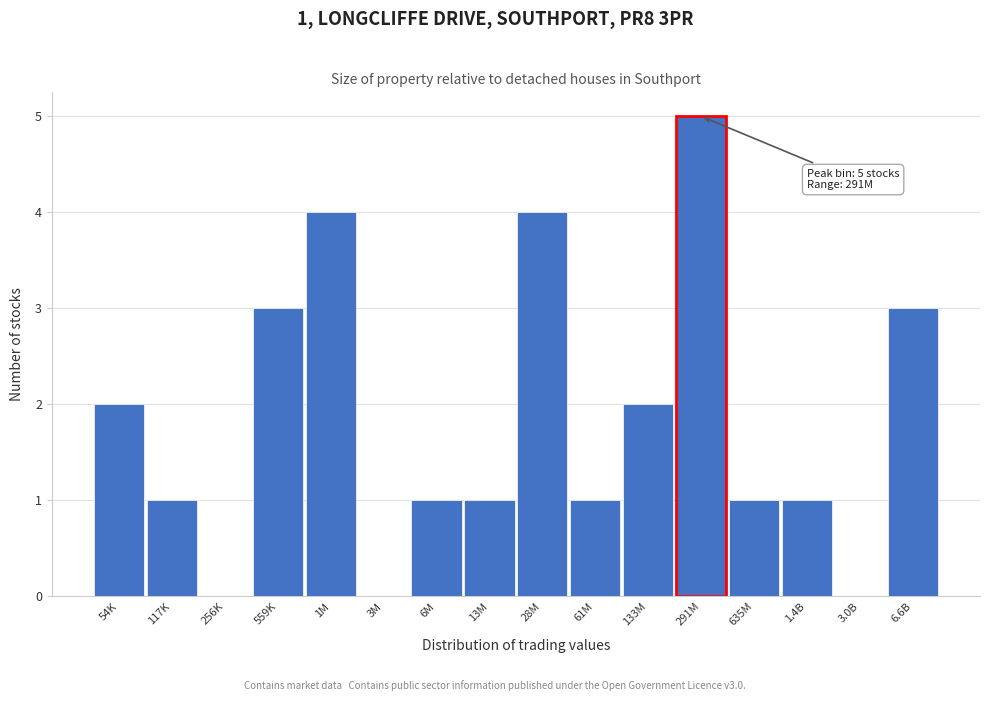

Reading right to left, what are all the values shown in this chart?

6.6B=3	3.0B=0	1.4B=1	635M=1	291M=5	133M=2	61M=1	28M=4	13M=1	6M=1	3M=0	1M=4	559K=3	256K=0	117K=1	54K=2